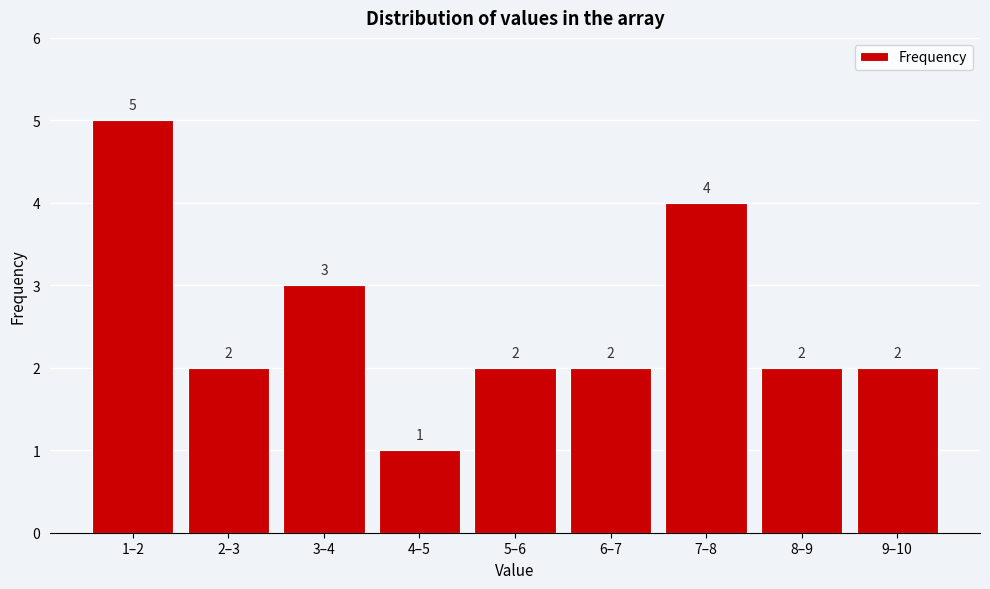

Reading right to left, transcribe all the data shown in this chart.

2	2	4	2	2	1	3	2	5